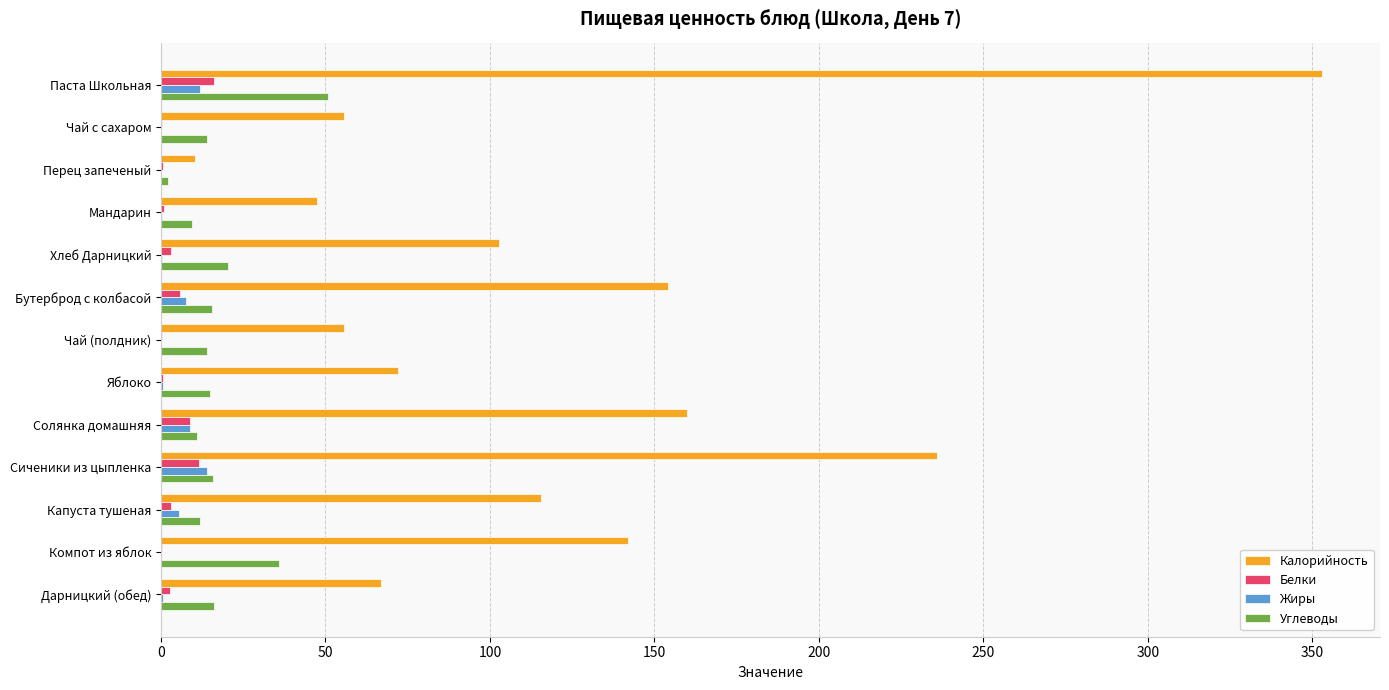

How many distinct data groups are displayed?

4